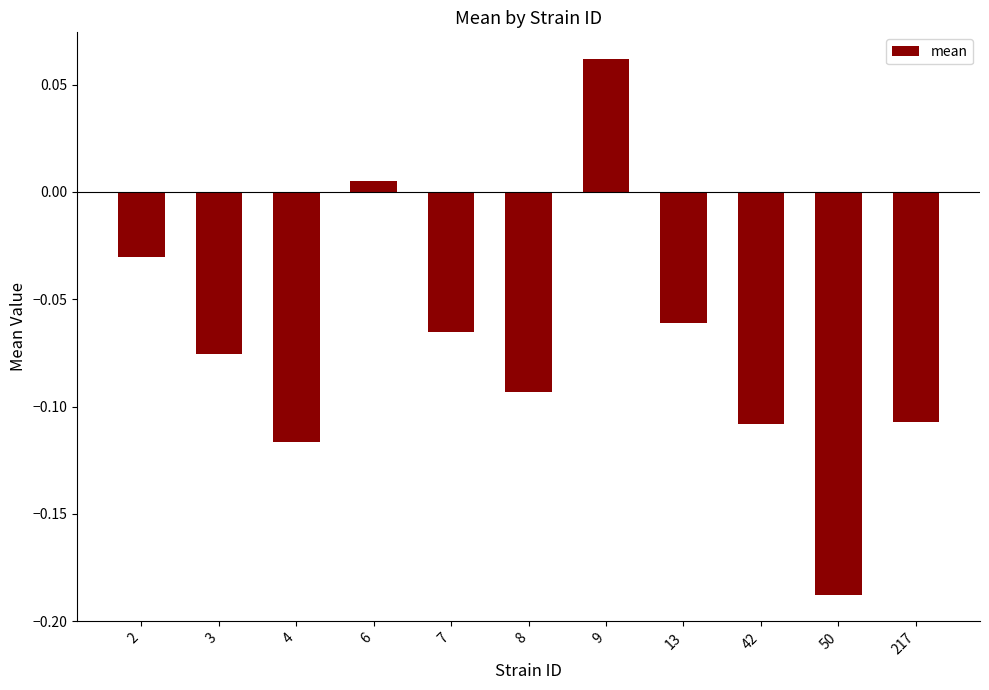

How many series are shown in this chart?

1